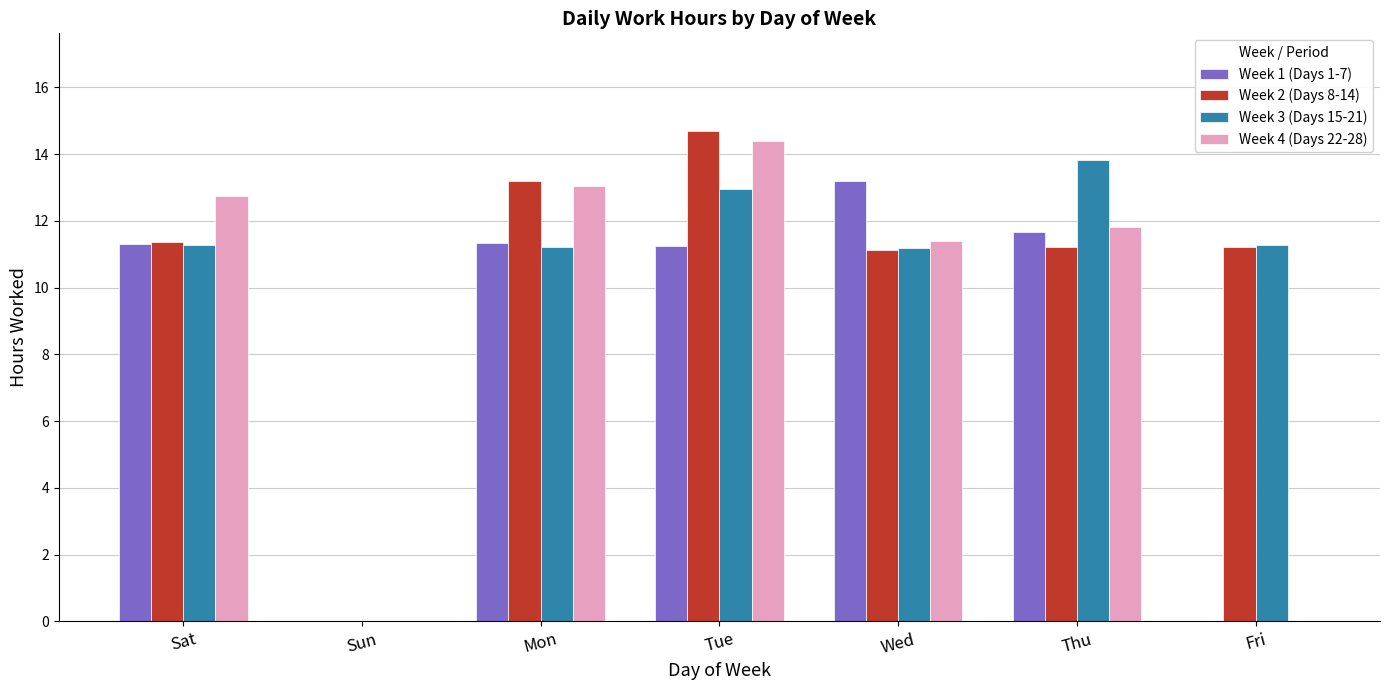

Are the bars grouped side by side (vs. stacked)?

Yes